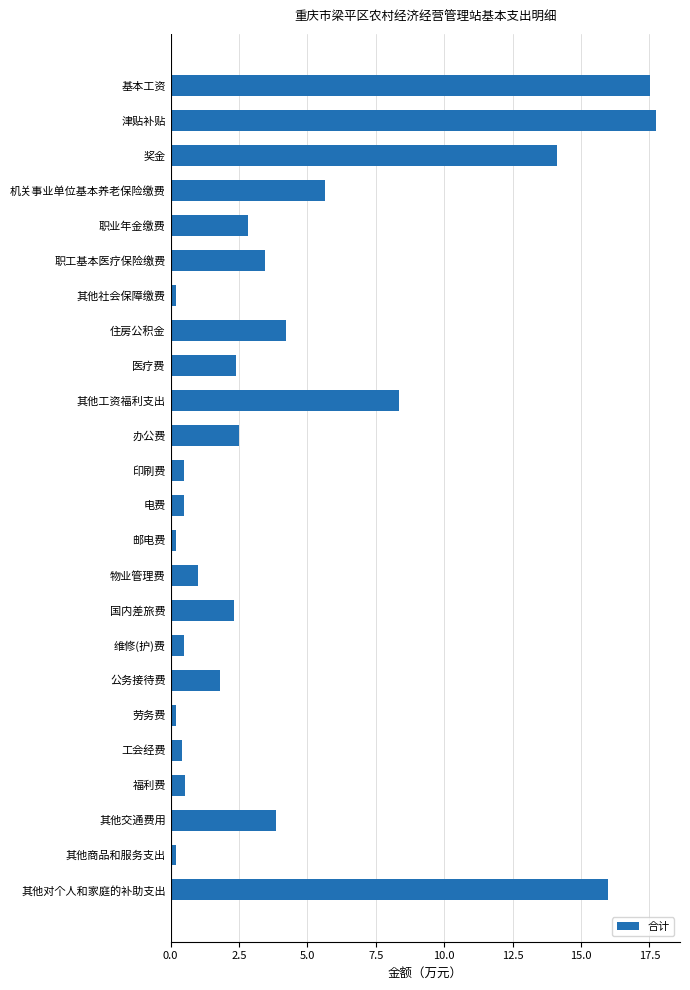

What is the maximum value shown in the chart?

17.7